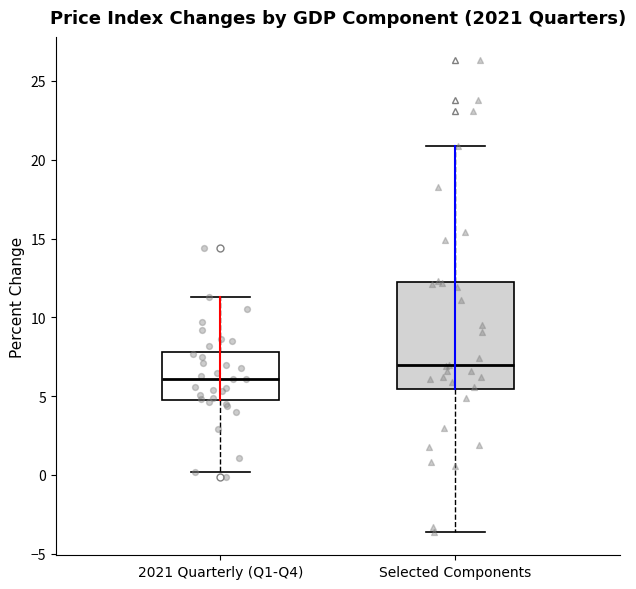

Reading left to right, transcribe this box plot: for each box, give where its median line is, the range the box spans, and where its two whiskers end, as read against the y-axis. The values are not printed on the chart, so give them approximately, as read against the axis.

2021 Quarterly (Q1-Q4): median 6.0, box 5.0 to 8.0, whiskers 0.0 to 11.5
Selected Components: median 7.0, box 5.5 to 12.0, whiskers -3.5 to 21.0